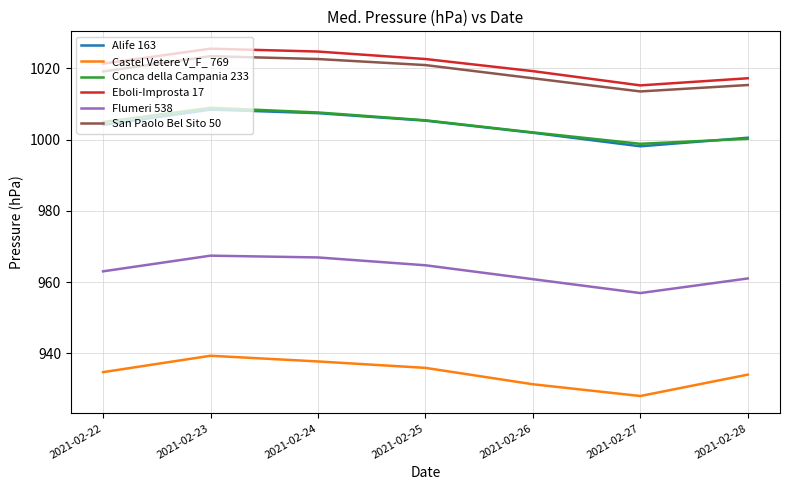

Is the value of Flumeri 538 at 2021-02-27 greater than the value of Castel Vetere V_F_ 769 at 2021-02-22?

Yes